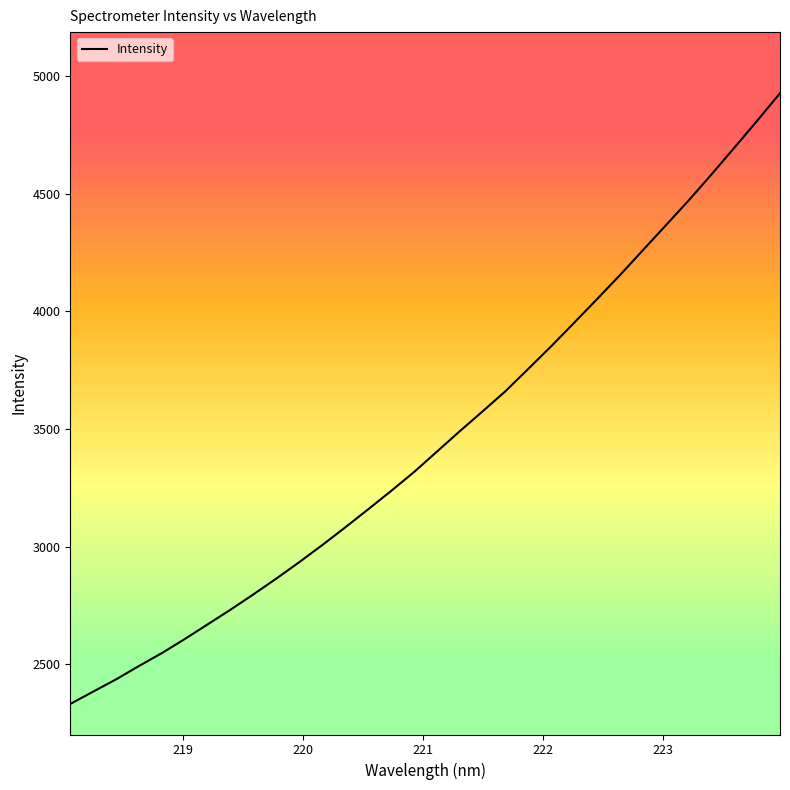

What is the smallest value displayed?

2331.6